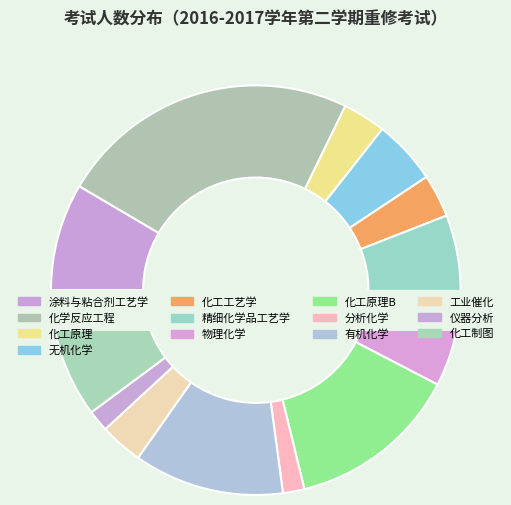

Combined, do 化工制图 and 化学反应工程 account for over 50%?

No